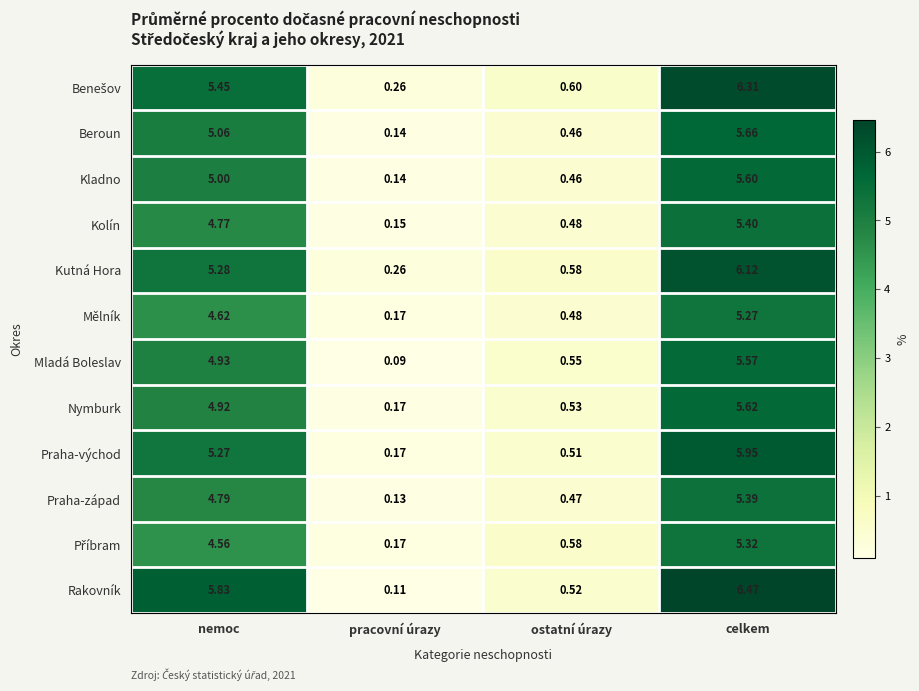

At which label does Nymburk reach its minimum?

pracovní úrazy